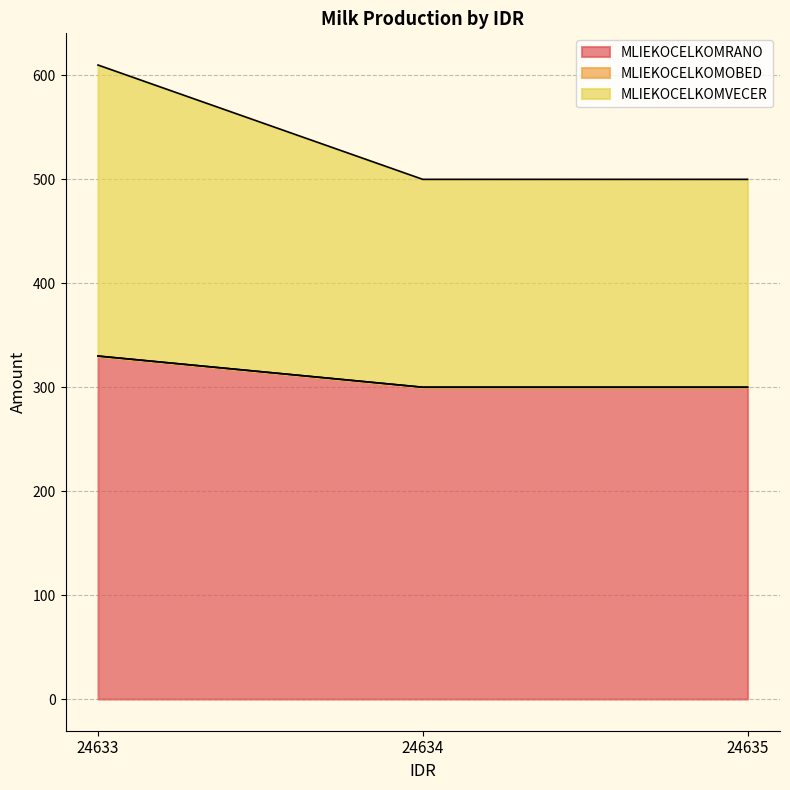

What is the highest value of the MLIEKOCELKOMRANO series?

330